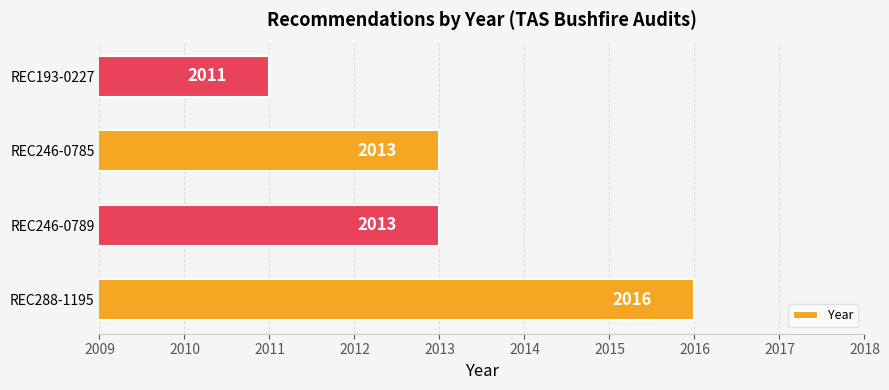

What is the difference between the values at REC193-0227 and REC288-1195?

5